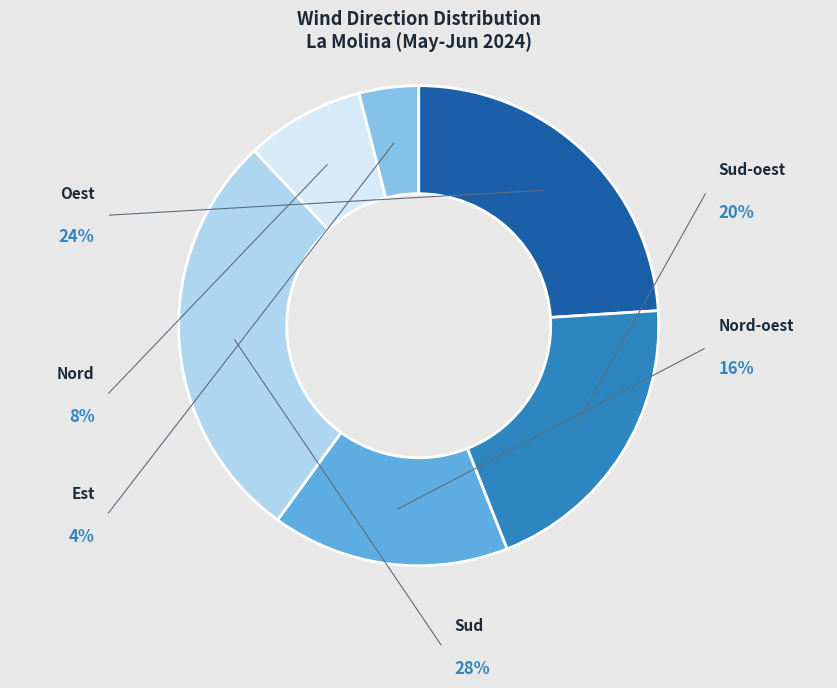

Approximately how many times larger is the value at Nord-oest compared to Oest?

0.7